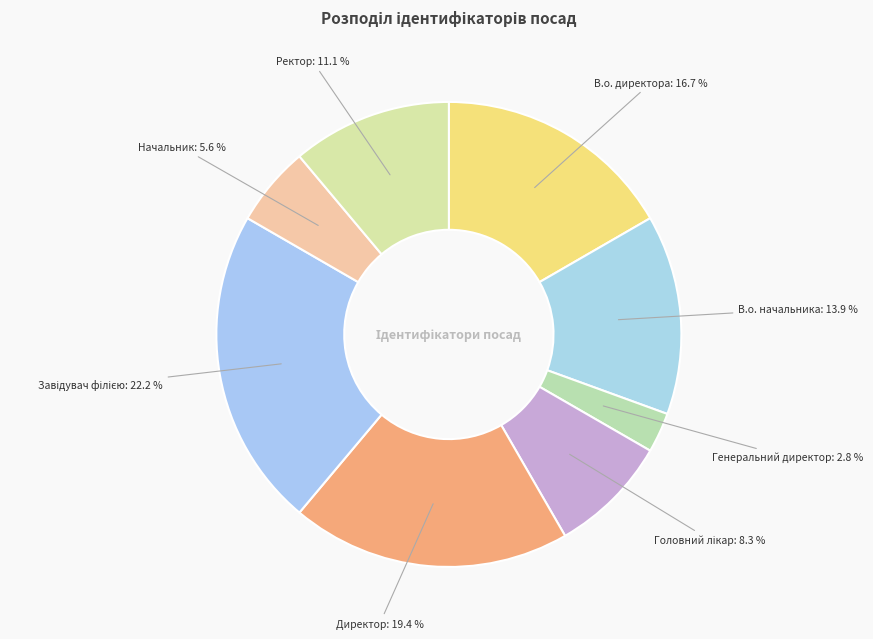

To the nearest percent, what is the average slice percentage?

12%